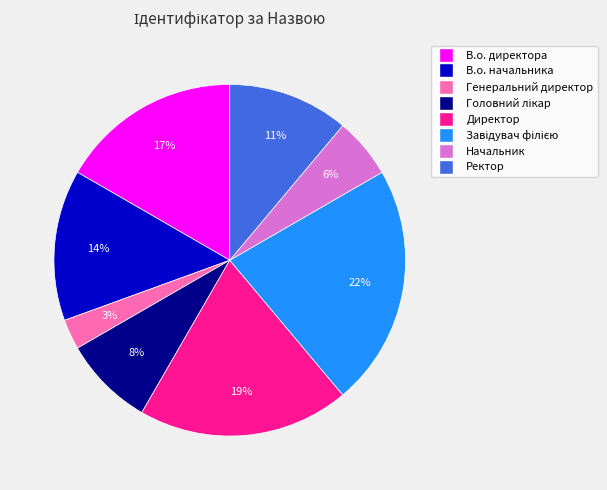

Is В.о. начальника the majority of the pie?

No